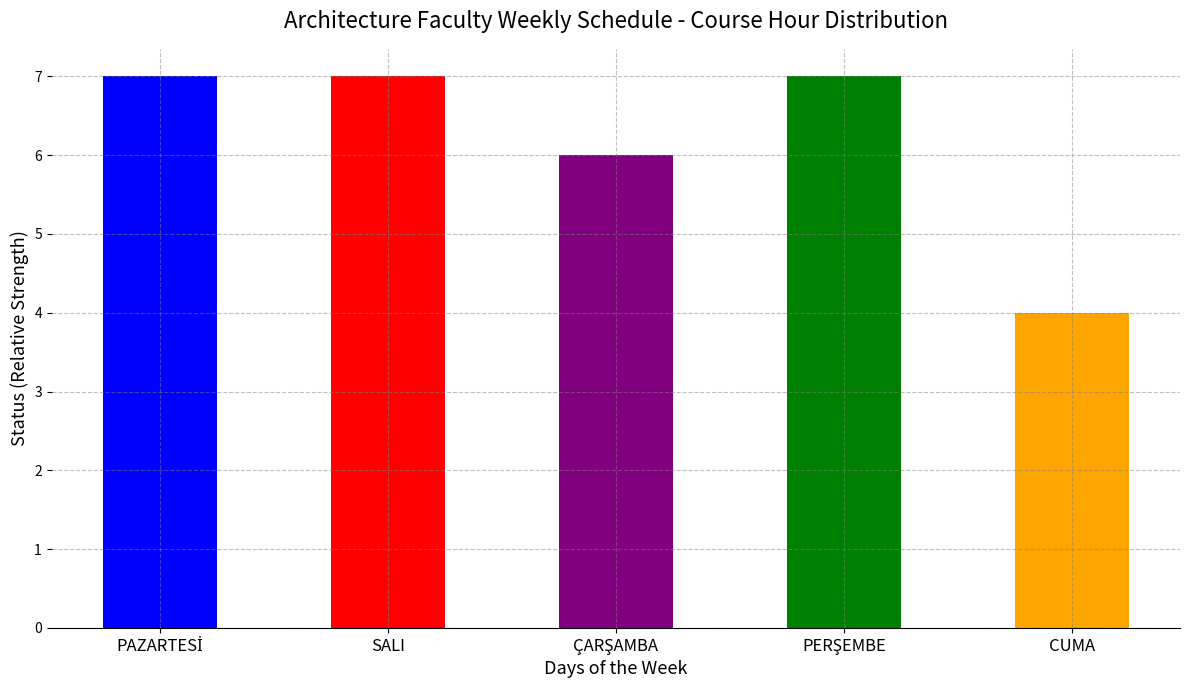

What is the value of the 5th bar from the left?

4